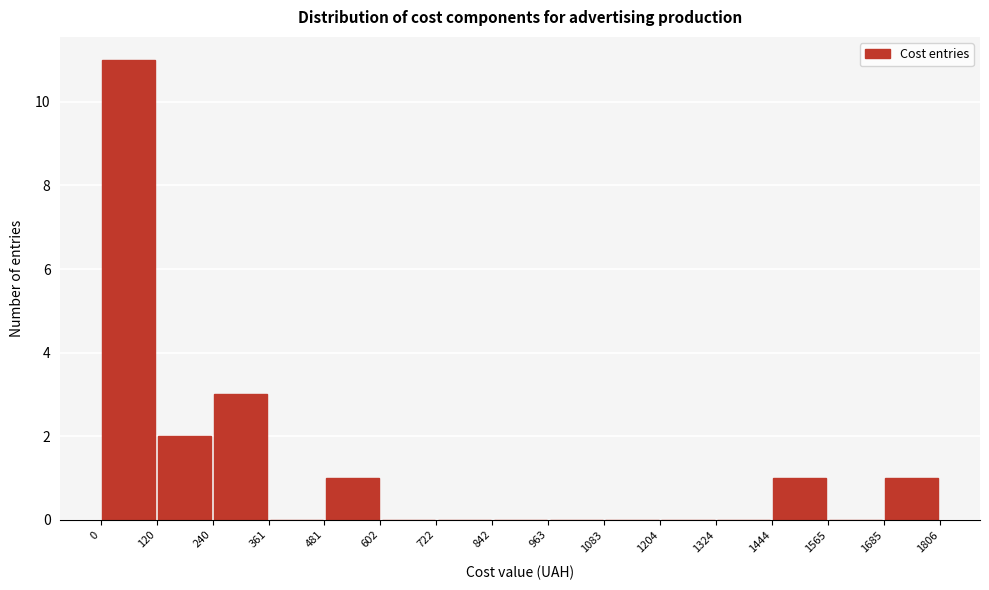

Reading left to right, list every bar in this chart as the range it spans on the x-axis followed by its height. The values are not printed on the chart, so give them approximately, as read against the axis.

0 to 120: 11
120 to 240: 2
240 to 361: 3
361 to 481: 0
481 to 602: 1
602 to 722: 0
722 to 842: 0
842 to 963: 0
963 to 1083: 0
1083 to 1204: 0
1204 to 1324: 0
1324 to 1444: 0
1444 to 1565: 1
1565 to 1685: 0
1685 to 1806: 1